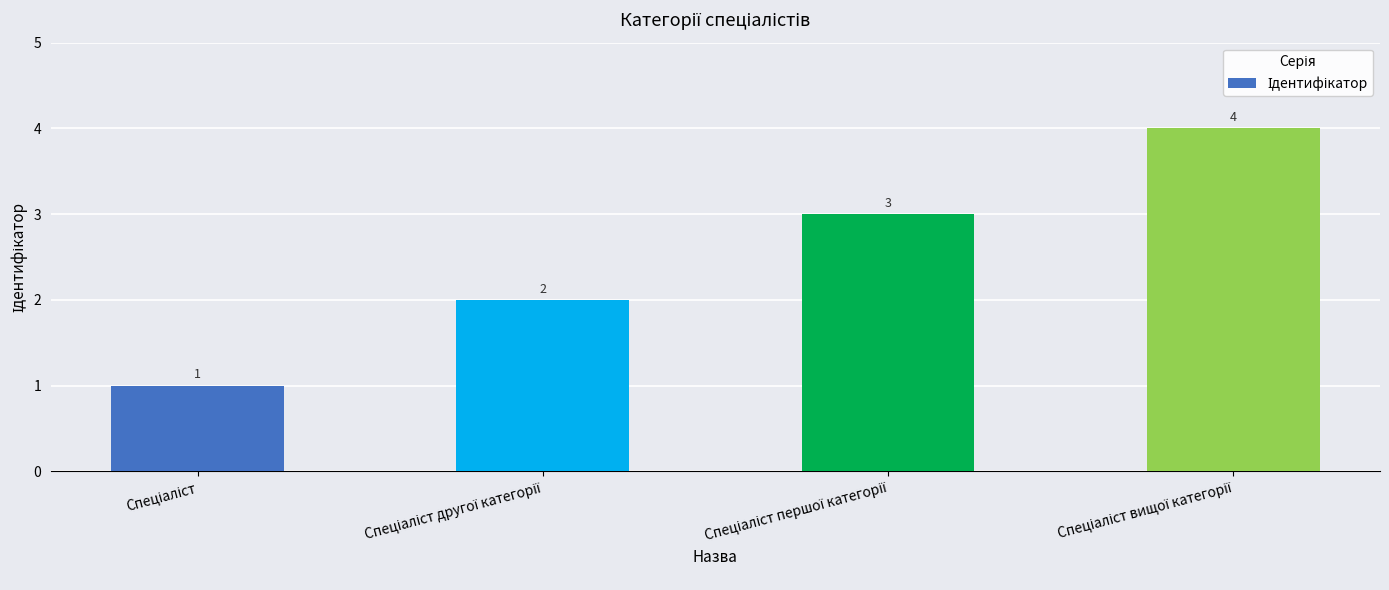

How many distinct data groups are displayed?

1